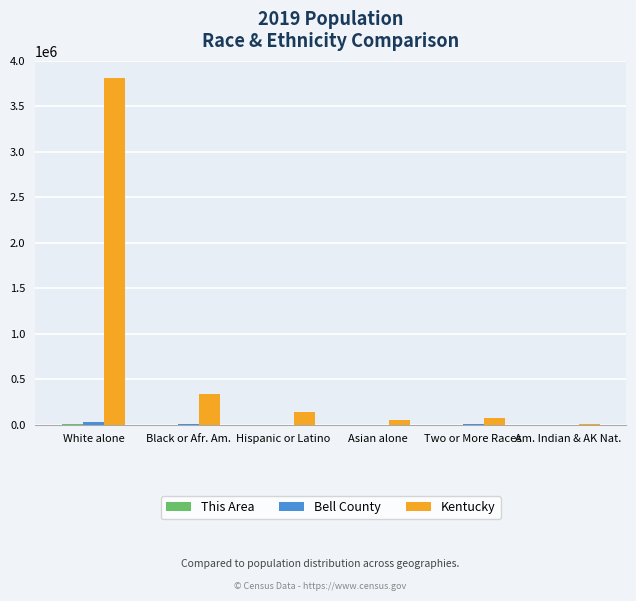

Which series changed the most between White alone and Two or More Races?

Kentucky